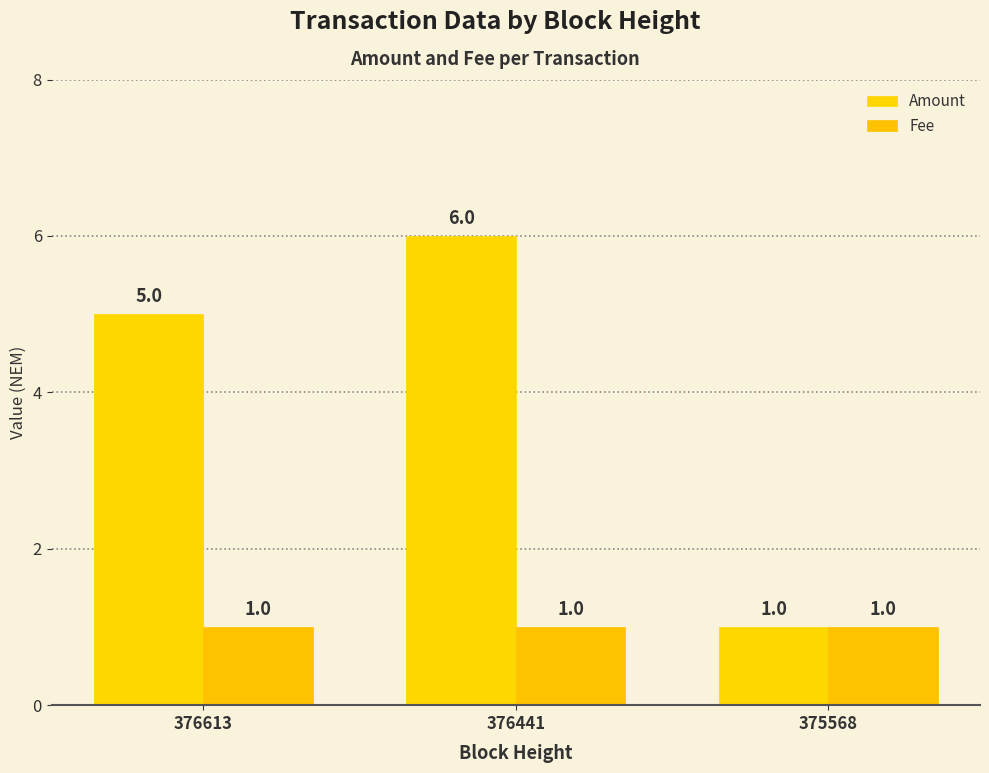

Where is Amount nearest to the value 3?

376613